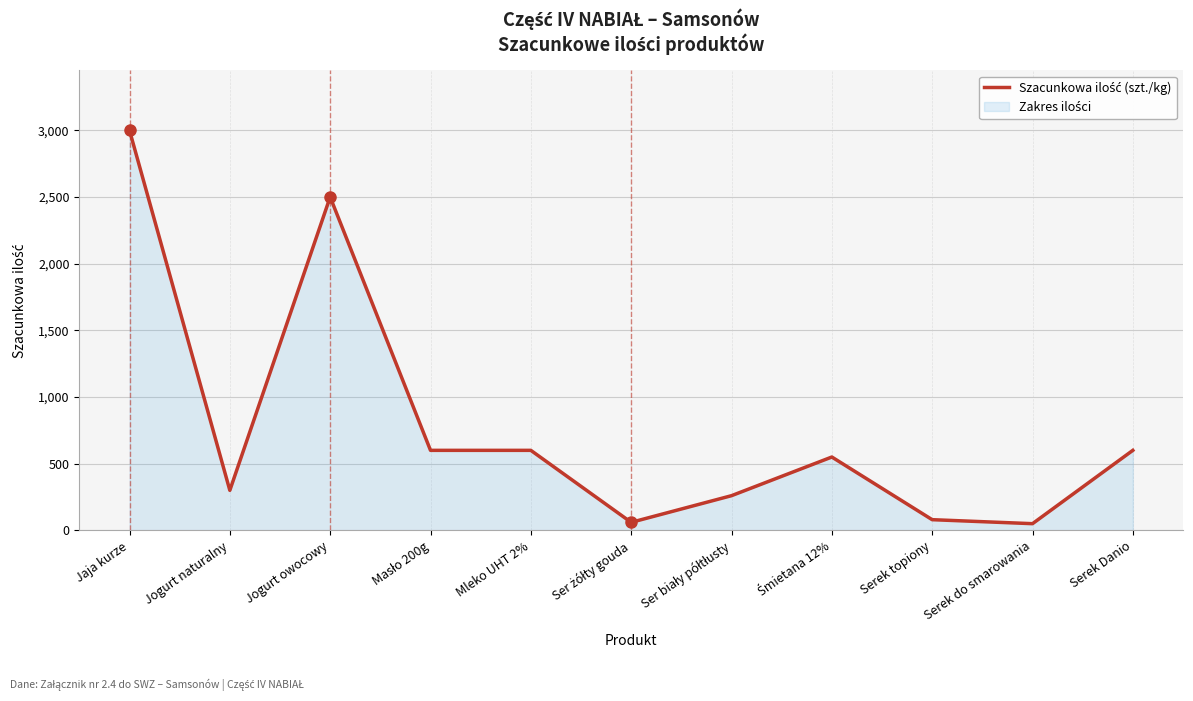

The chart shows a value of 102 at Ser żółty gouda. True or false?

False